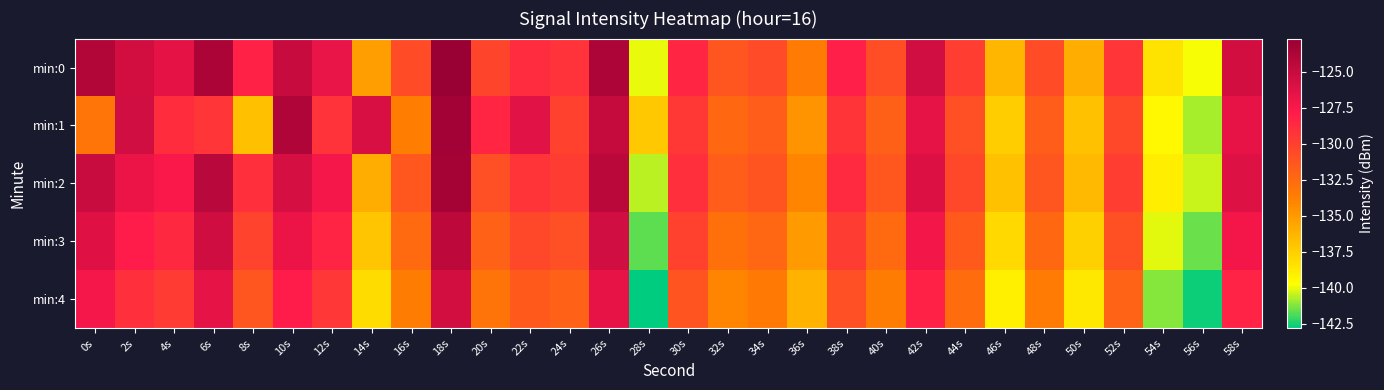

At which category does the chart reach its peak across all series?

18s